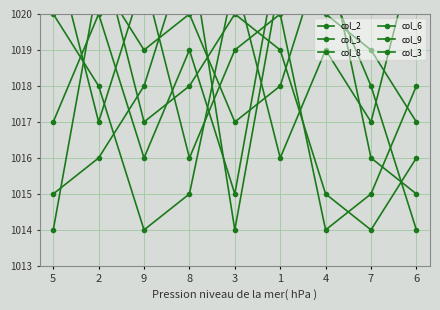

What is the label of the 4th point from the right?

1